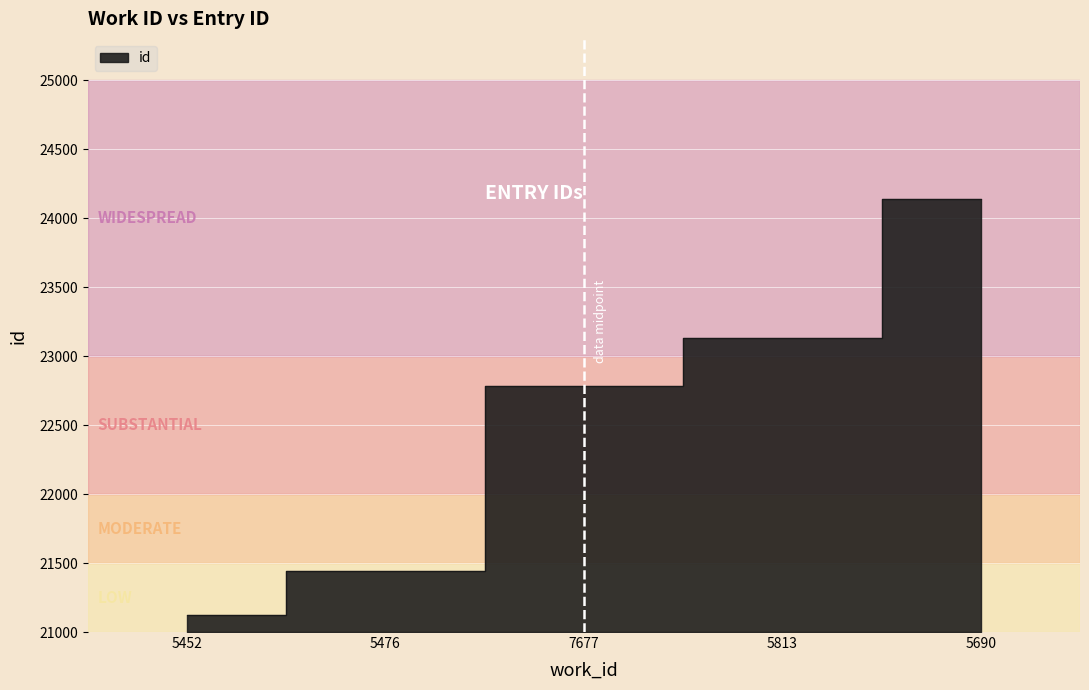

What is the value of the 3rd point from the left?

22781